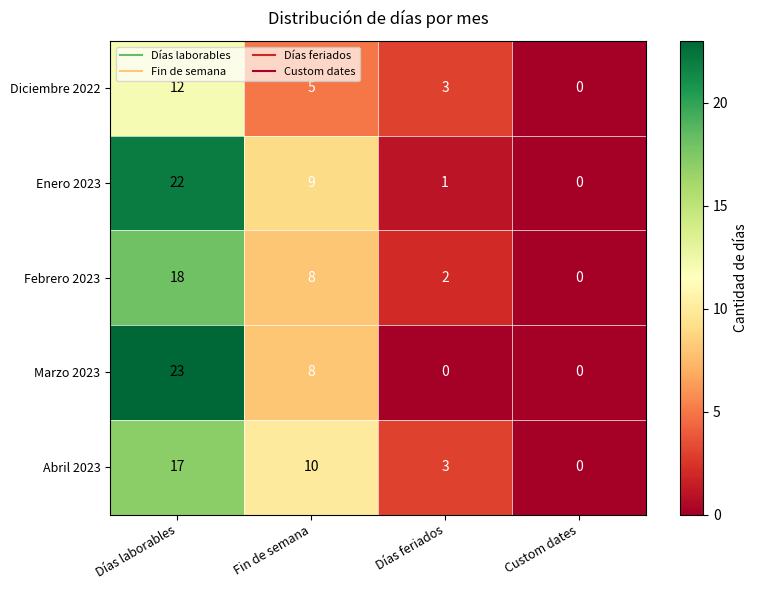

Reading left to right, what are all the values shown in this chart?

Diciembre 2022: 12	5	3	0
Enero 2023: 22	9	1	0
Febrero 2023: 18	8	2	0
Marzo 2023: 23	8	0	0
Abril 2023: 17	10	3	0